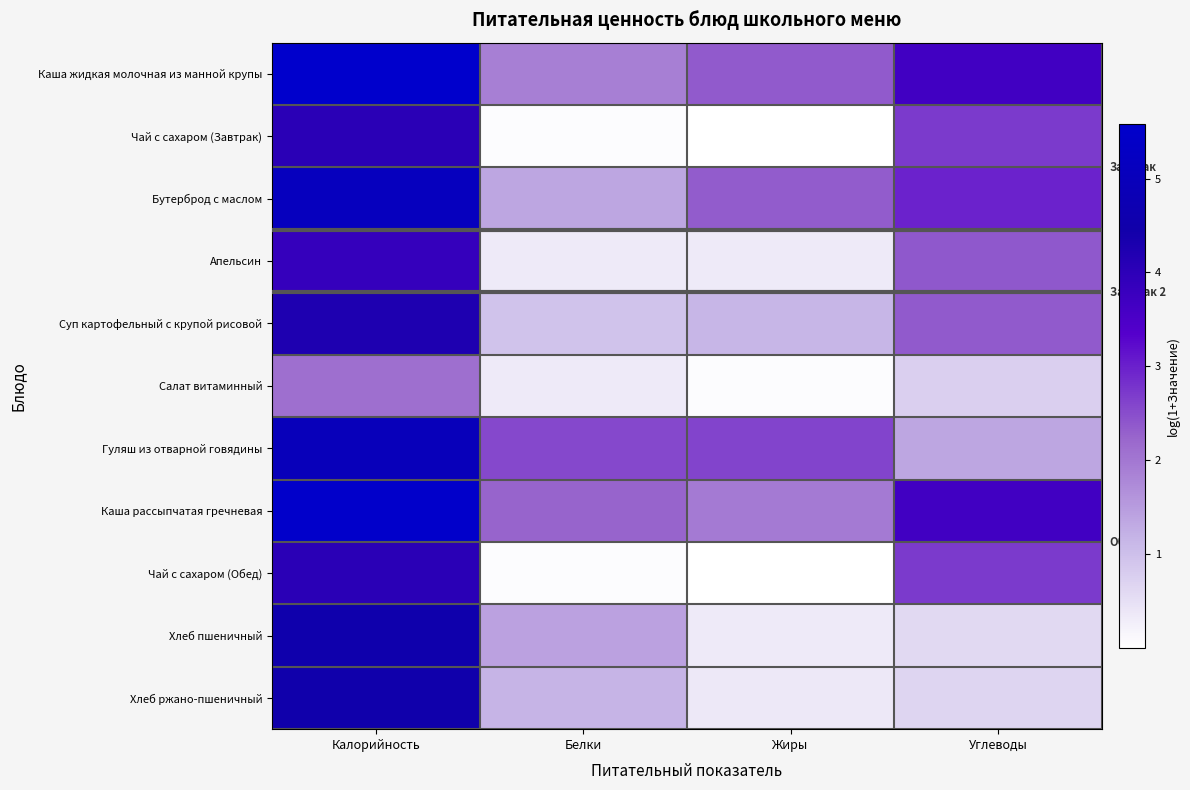

Which has a higher value, Белки or Жиры?

Жиры